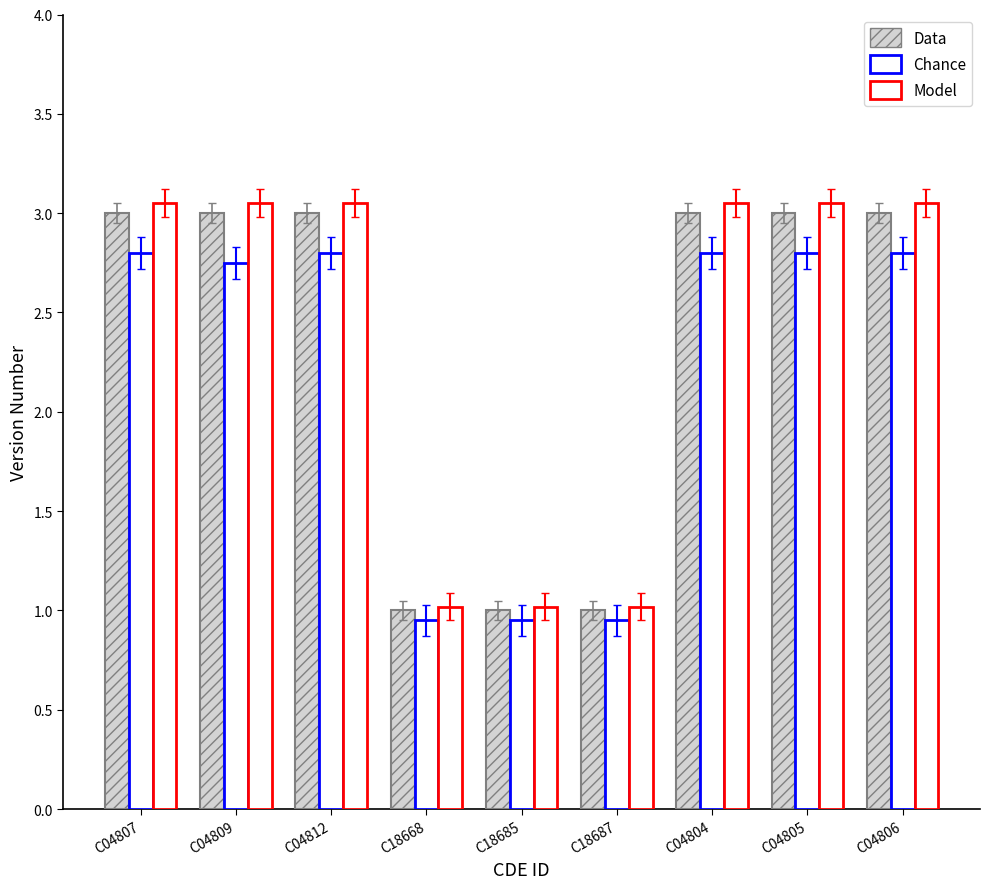

How many bars are there in total?

27